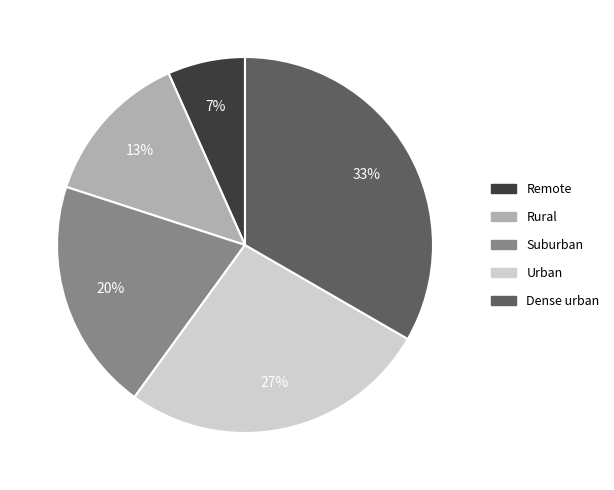

Is there any slice that represents more than half of the pie?

No